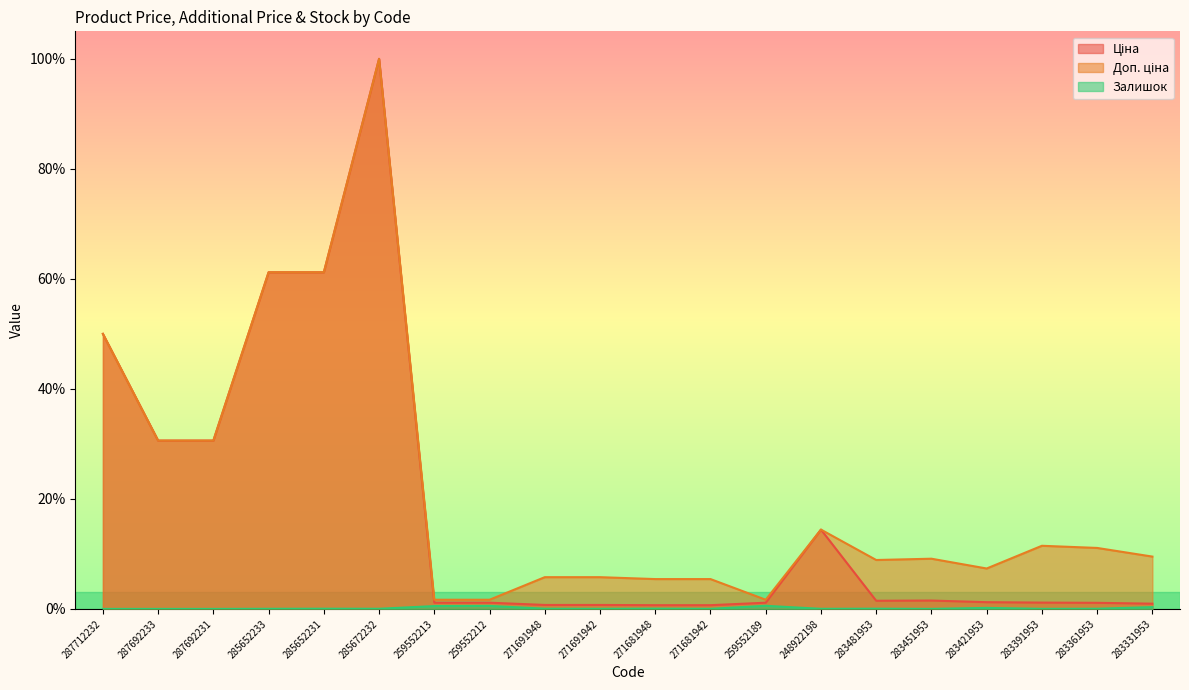

The Залишок series shows 0.0 at 283481953. True or false?

False